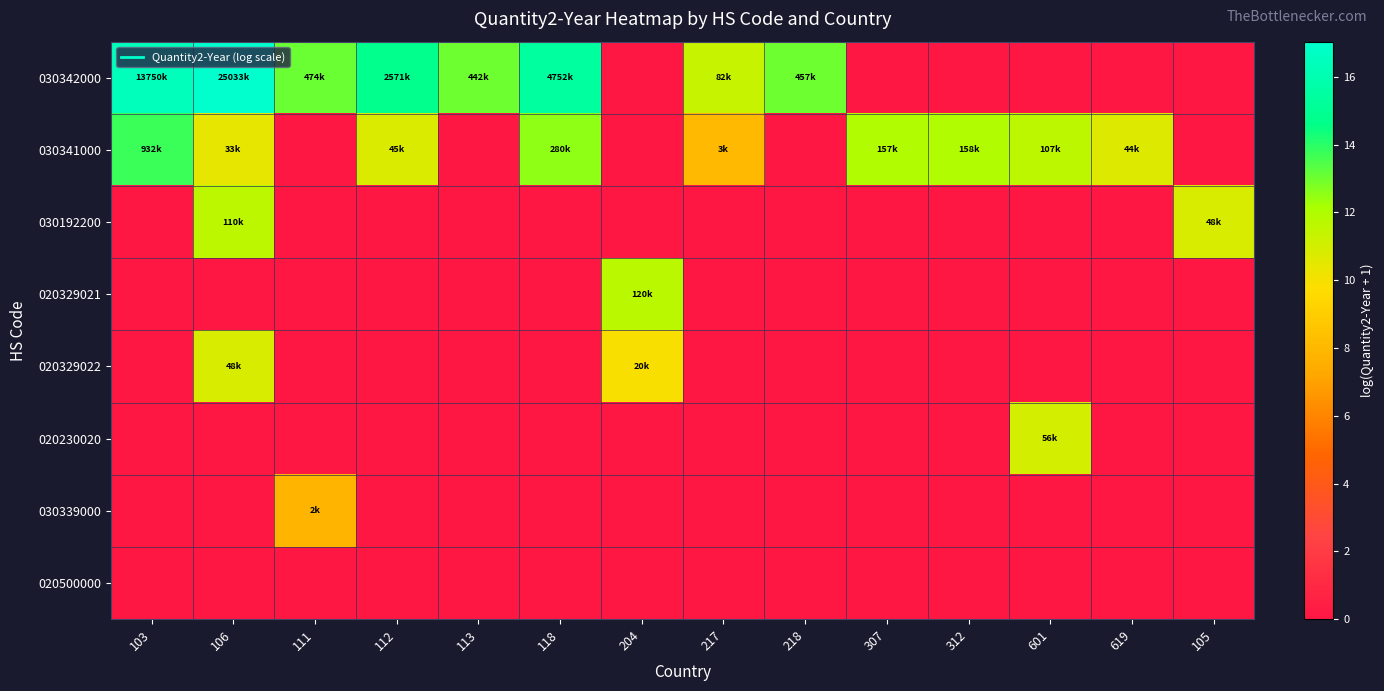

At how many categories does at least one series exceed 1?

14